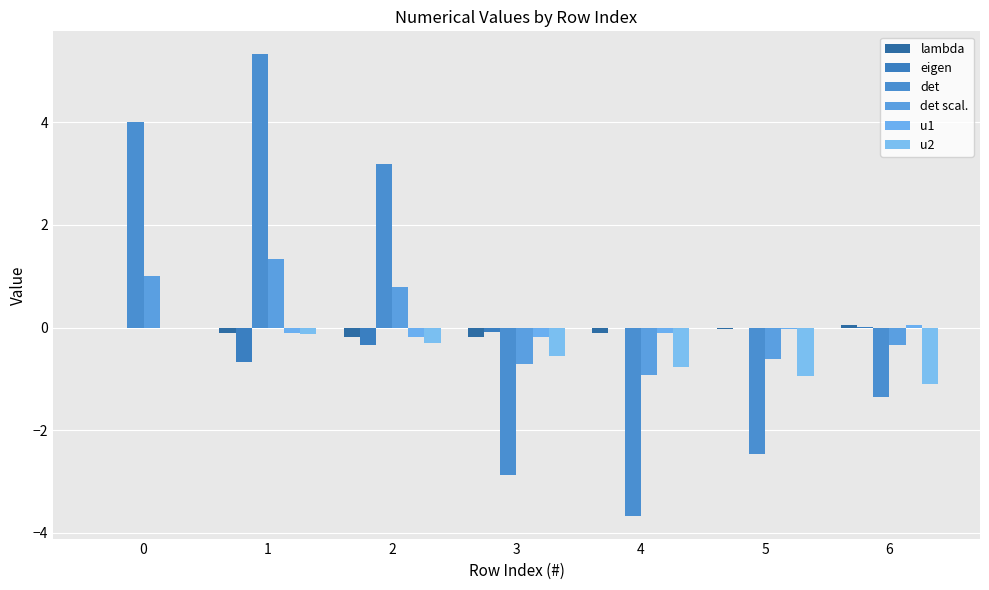

Which has a higher value, 4 or 3?

4